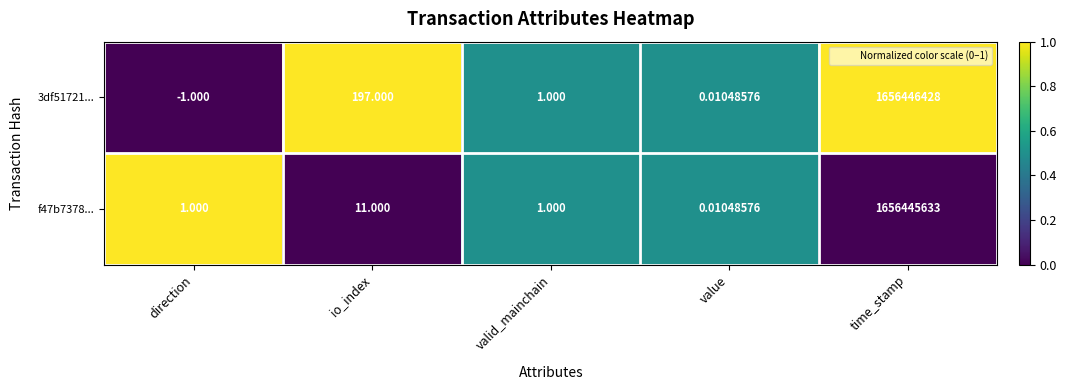

Which category has the highest value across all series?

time_stamp